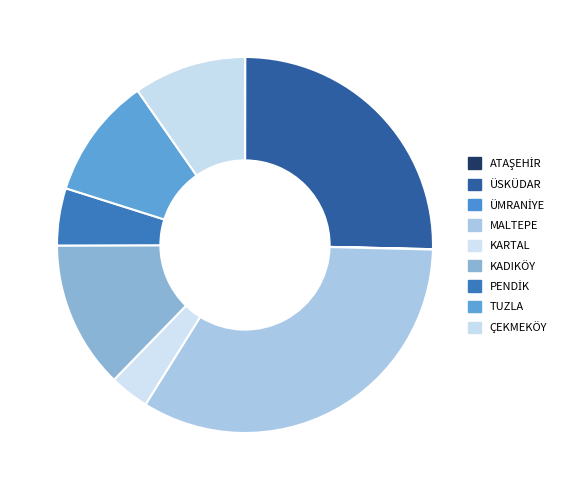

To the nearest percent, what is the difference between the PENDİK and KADIKÖY slice percentages?

8%